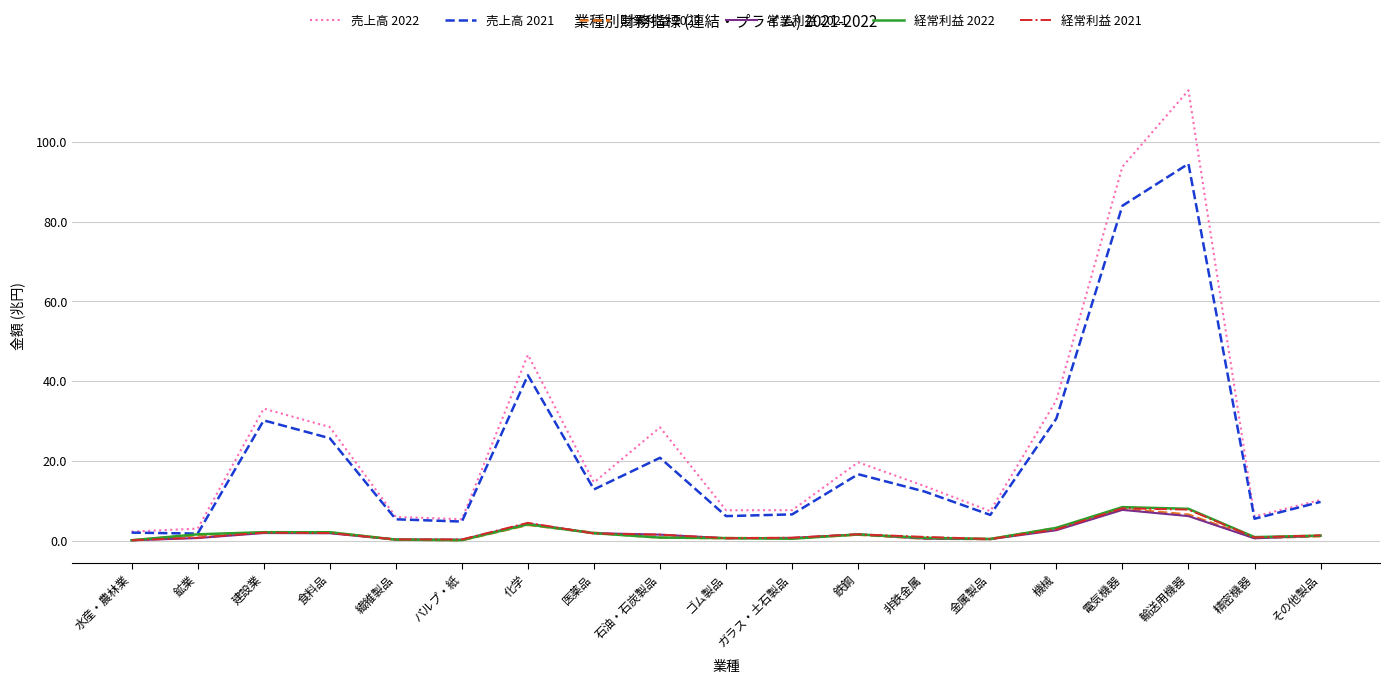

Which series has the largest range (max minus min)?

売上高 2022